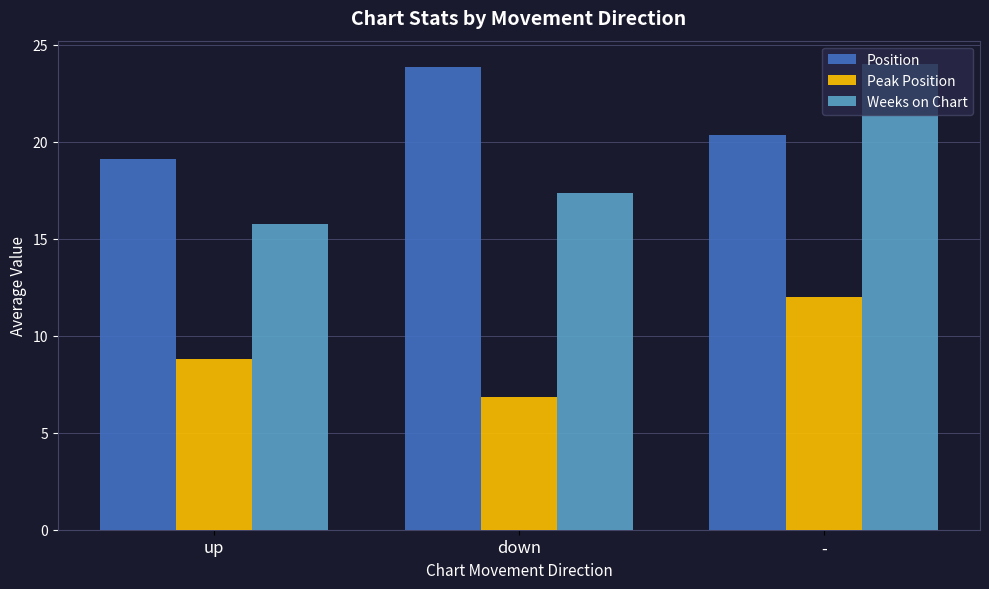

Reading left to right, what are all the values shown in this chart?

Position: up=19.1	down=23.8	-=20.3
Peak Position: up=8.8	down=6.8	-=12.0
Weeks on Chart: up=15.8	down=17.4	-=24.0